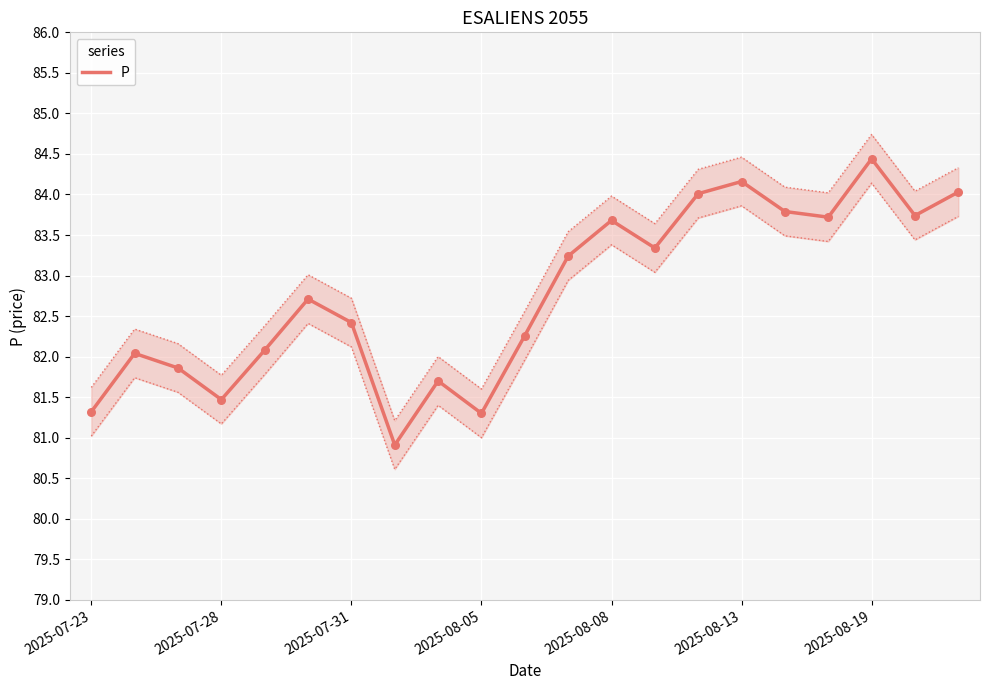

What is the change in value from 7 to 8?

+0.8